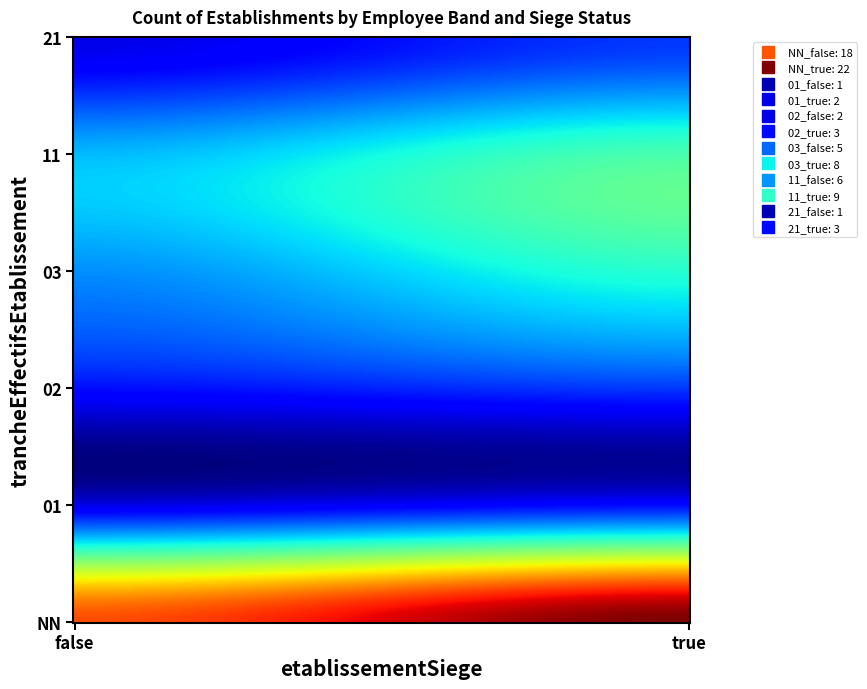

What is the greatest value displayed?

22